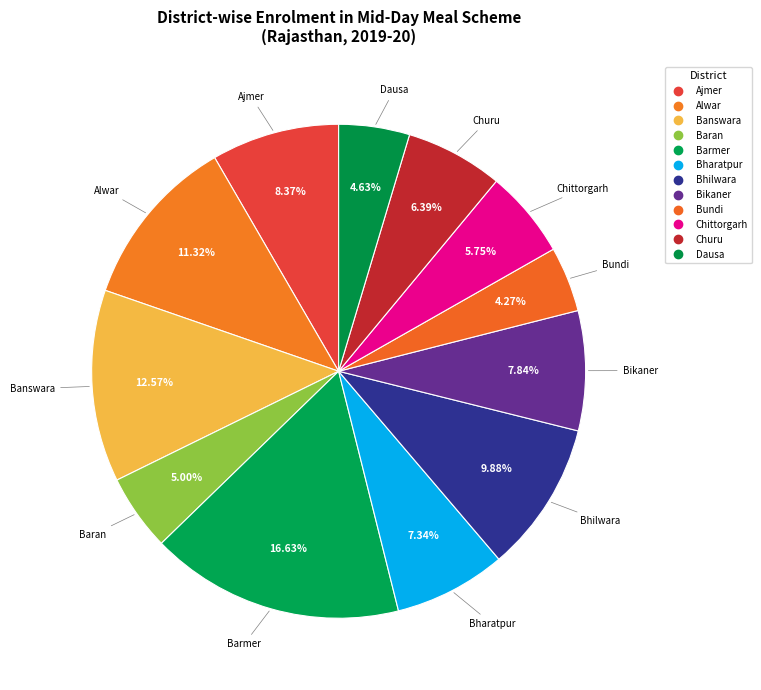

What is the largest slice in the pie chart?

Barmer